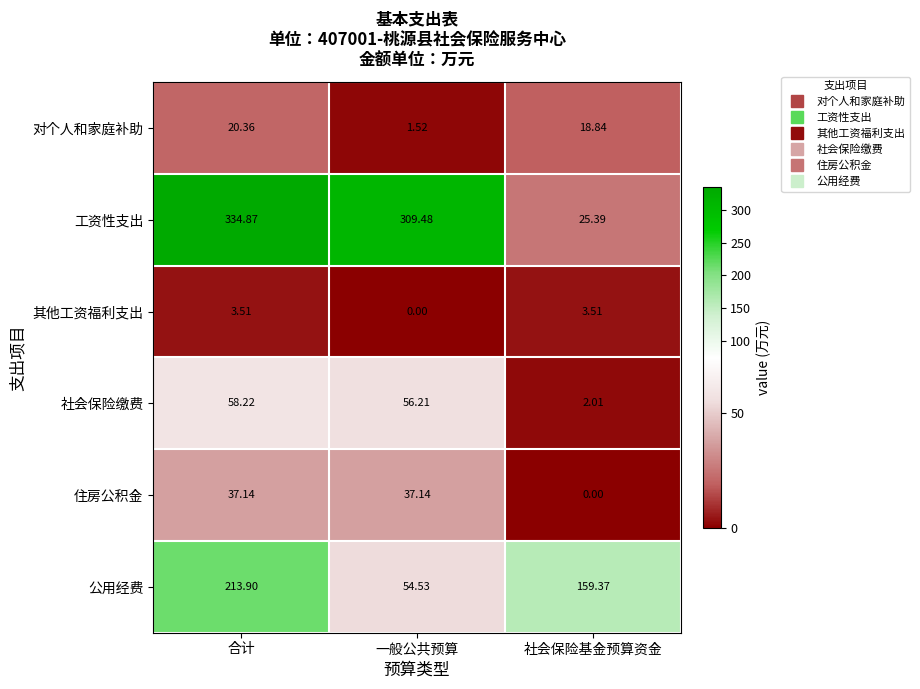

What is the maximum value shown in the chart?

334.9